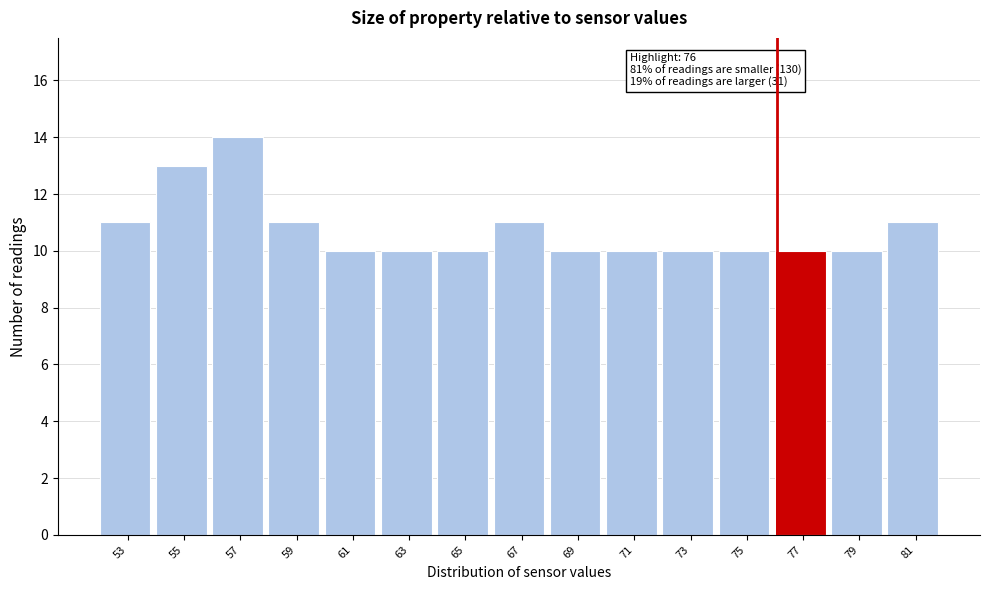

Reading left to right, transcribe all the data shown in this chart.

11	13	14	11	10	10	10	11	10	10	10	10	10	10	11